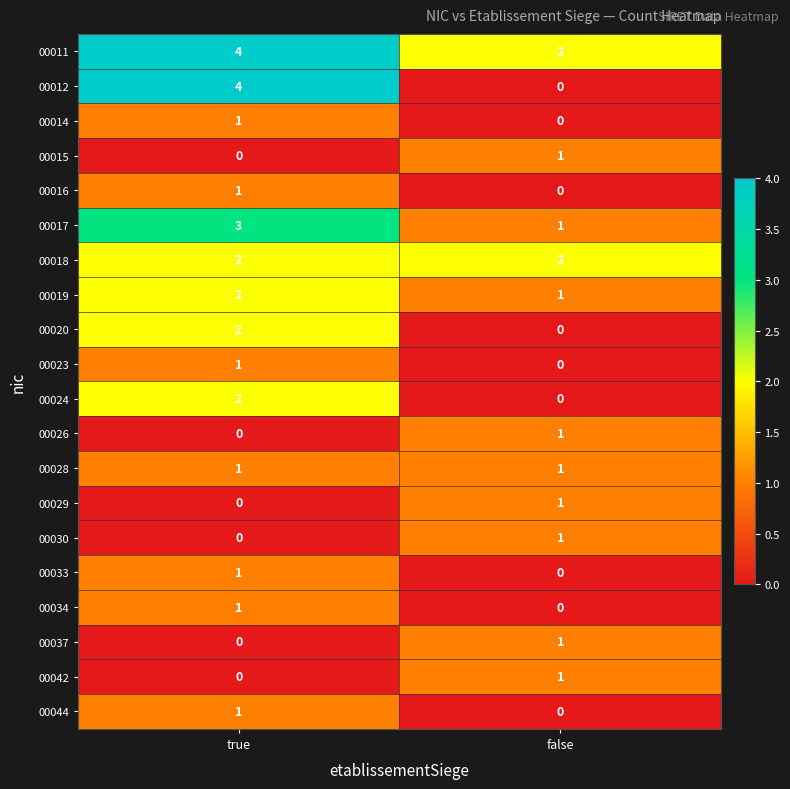

List the labels in order of 00023 value, largest first.

true, false